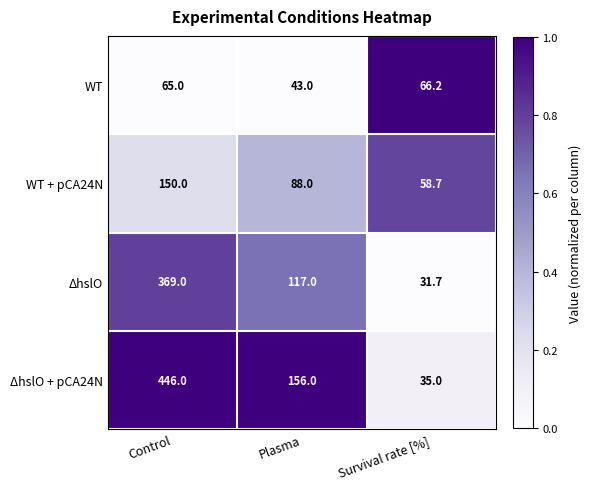

The value of ΔhslO at Plasma is 182.4. True or false?

False